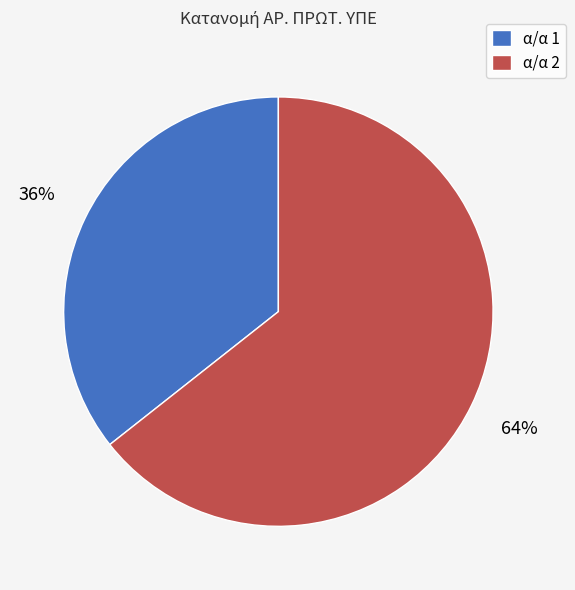

What is the smallest slice in the pie chart?

α/α 1